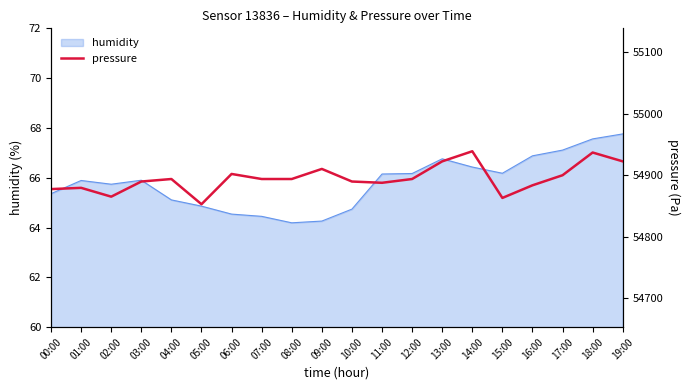

What is the ratio of the value at 11:00 to the value at 14:00?

1.0